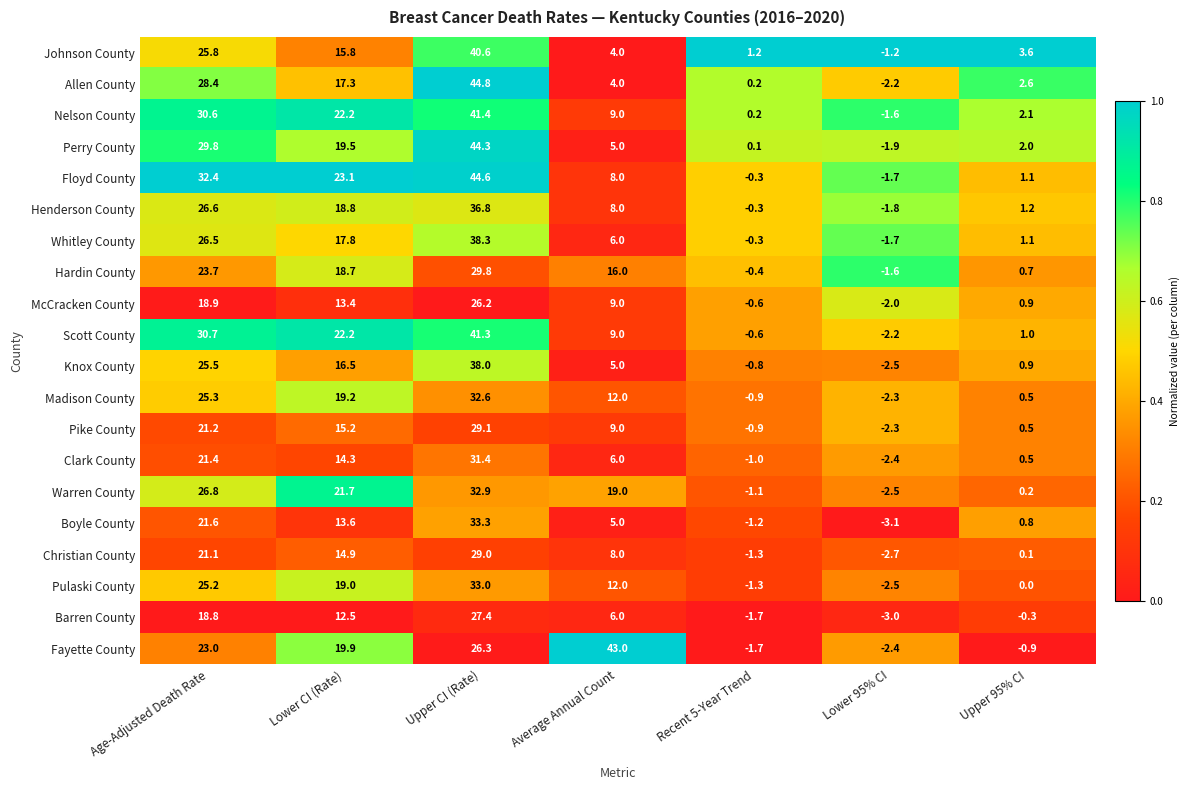

How many data points does each series have?

7